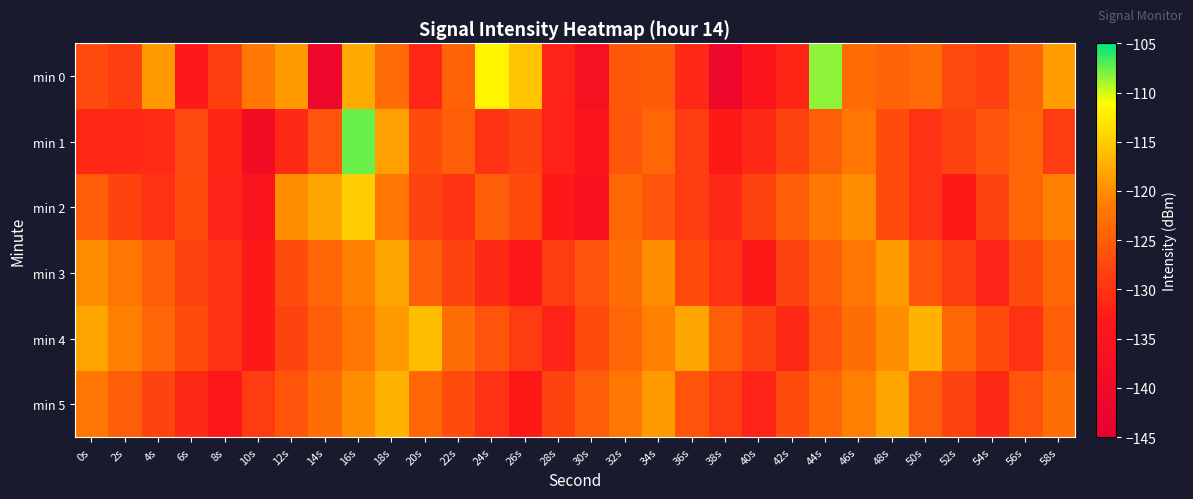

Which label corresponds to the largest value in the chart?

16s